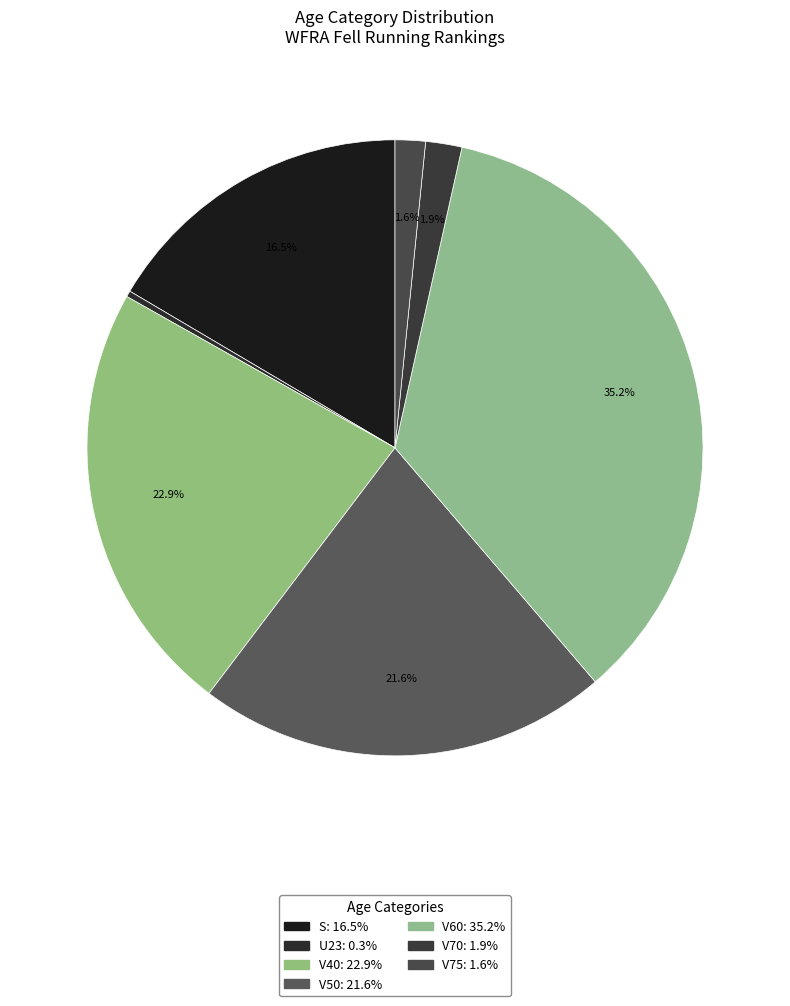

Does V70 represent more than half of the total?

No